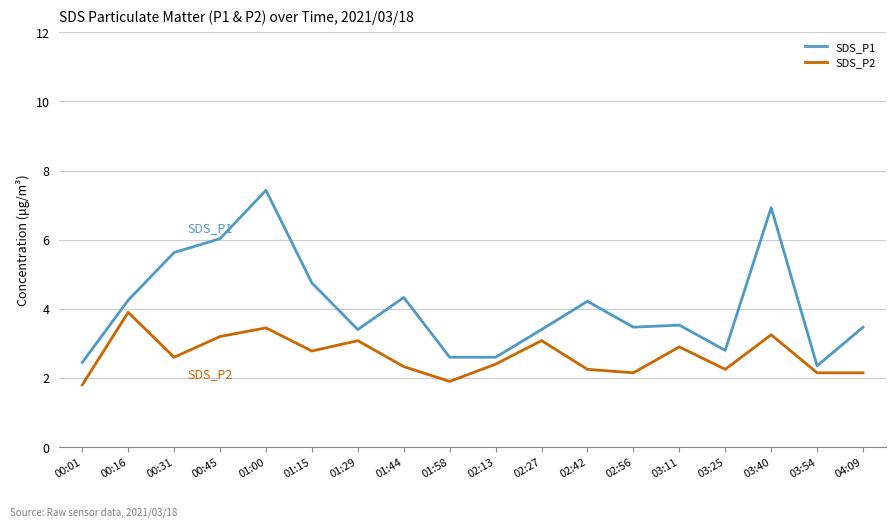

What position from the right is 01:15?

13